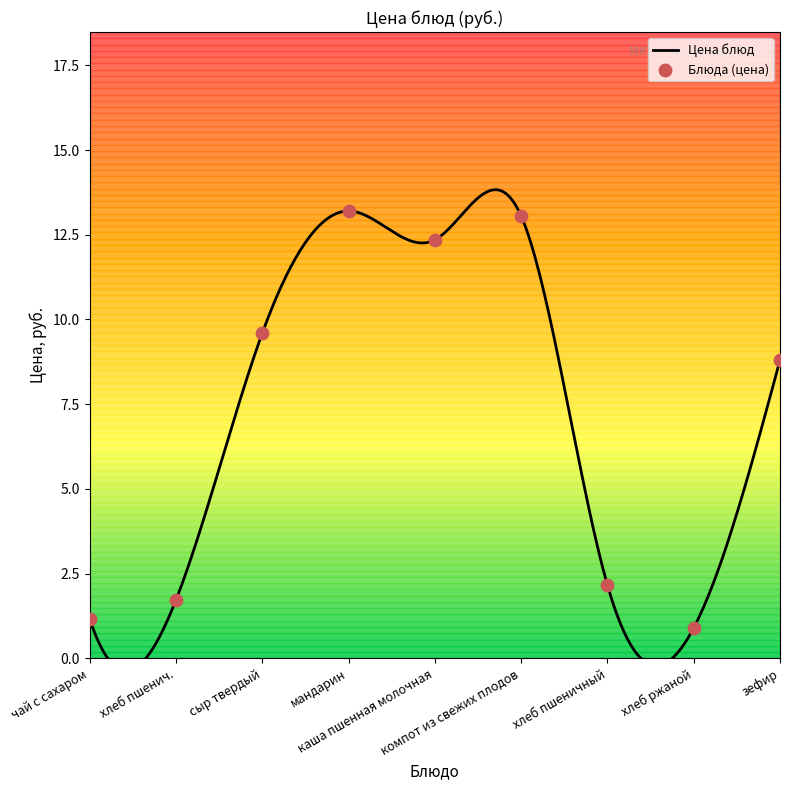

Approximately how many times larger is the value at мандарин compared to каша пшенная молочная?

1.1